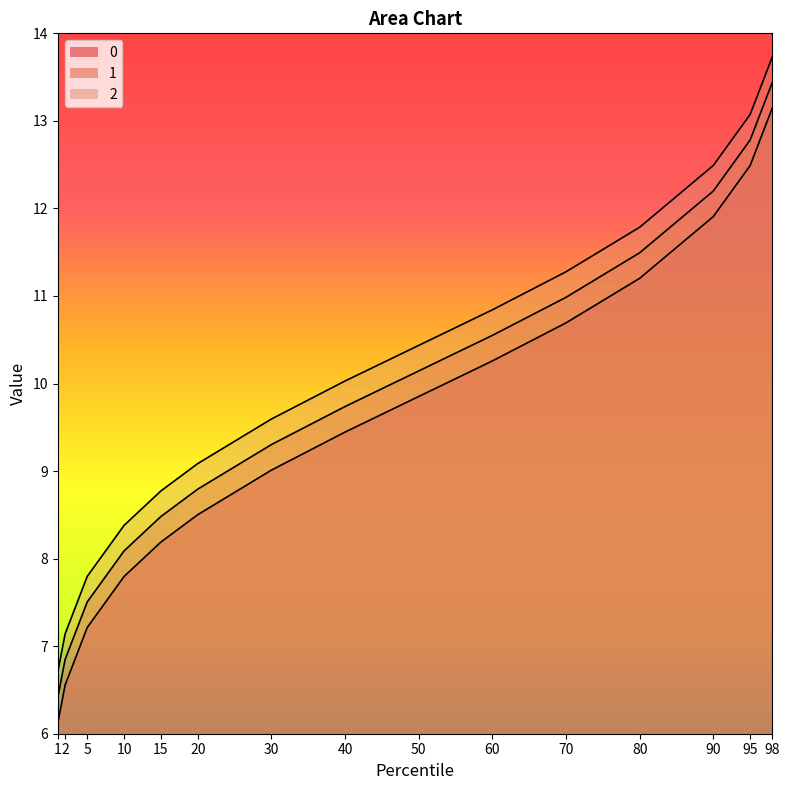

What is the difference between the highest and lowest values at 90?

0.6